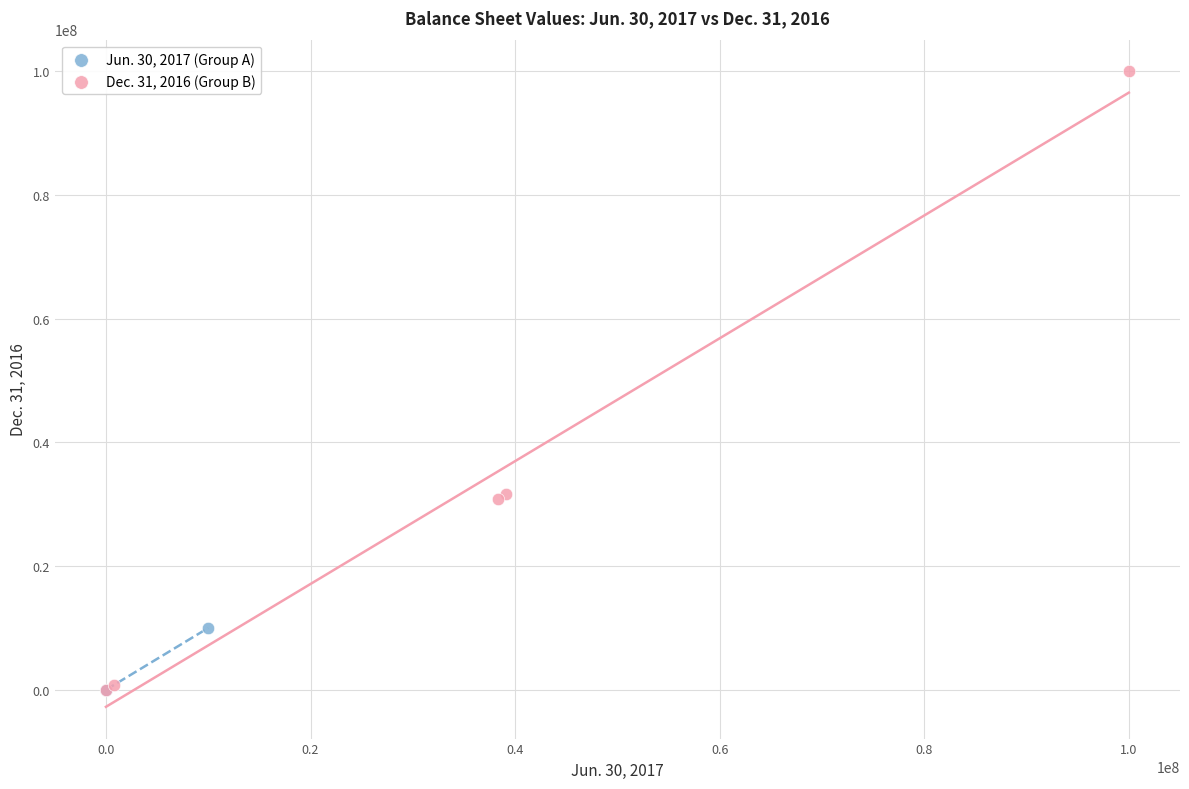

Which series has the largest Y range (max minus min)?

Dec. 31, 2016 (Group B)